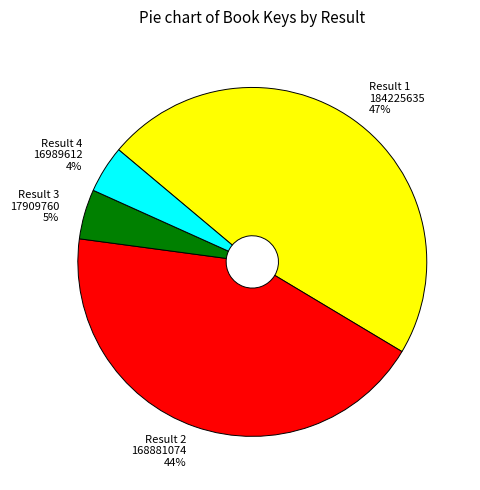

To the nearest percent, what is the difference between the largest and smallest slice percentages?

43%